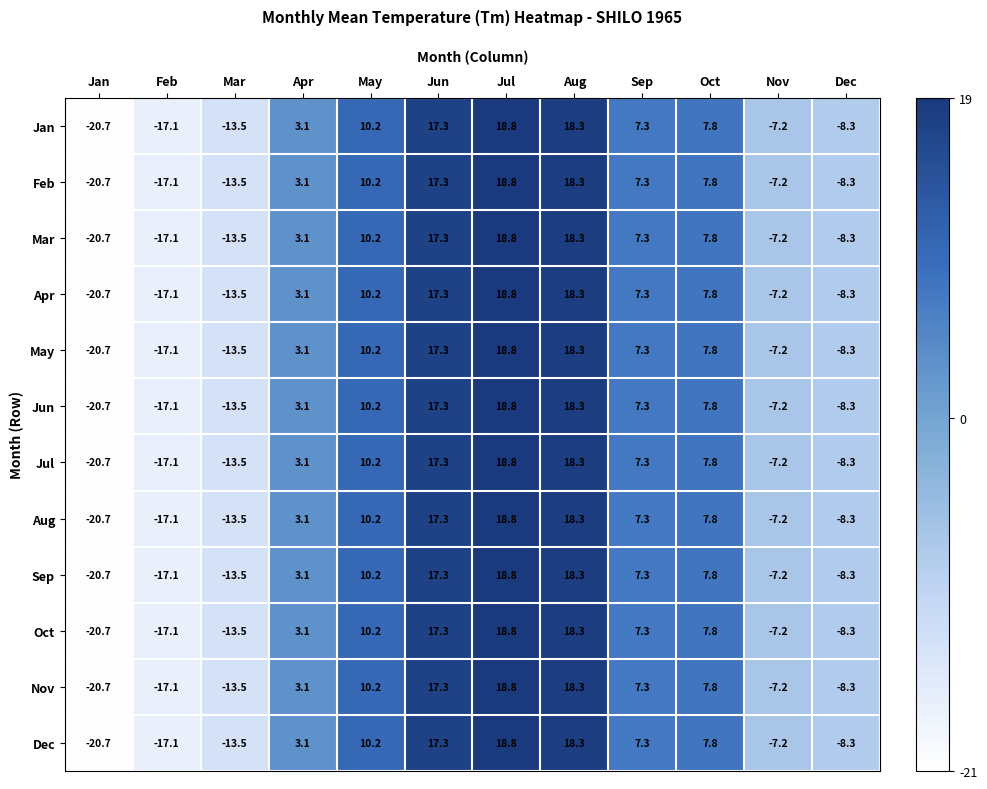

How many categories are shown in the chart?

12